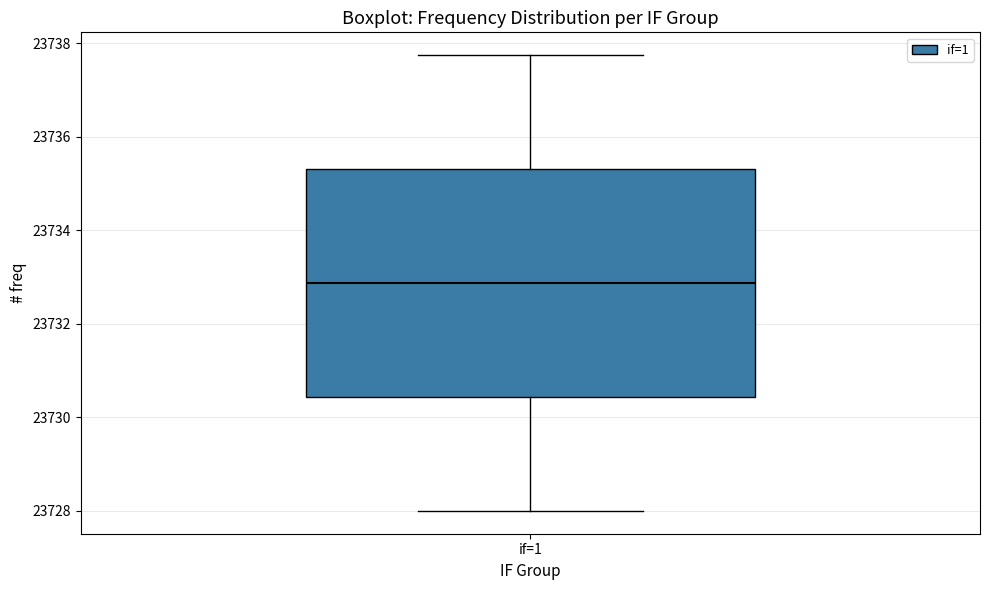

Transcribe this box plot: give where the median line is, the range the box spans, and where the two whiskers end, as read against the y-axis. The values are not printed on the chart, so give them approximately, as read against the axis.

median 23732.8, box 23730.4 to 23735.4, whiskers 23728.0 to 23737.8